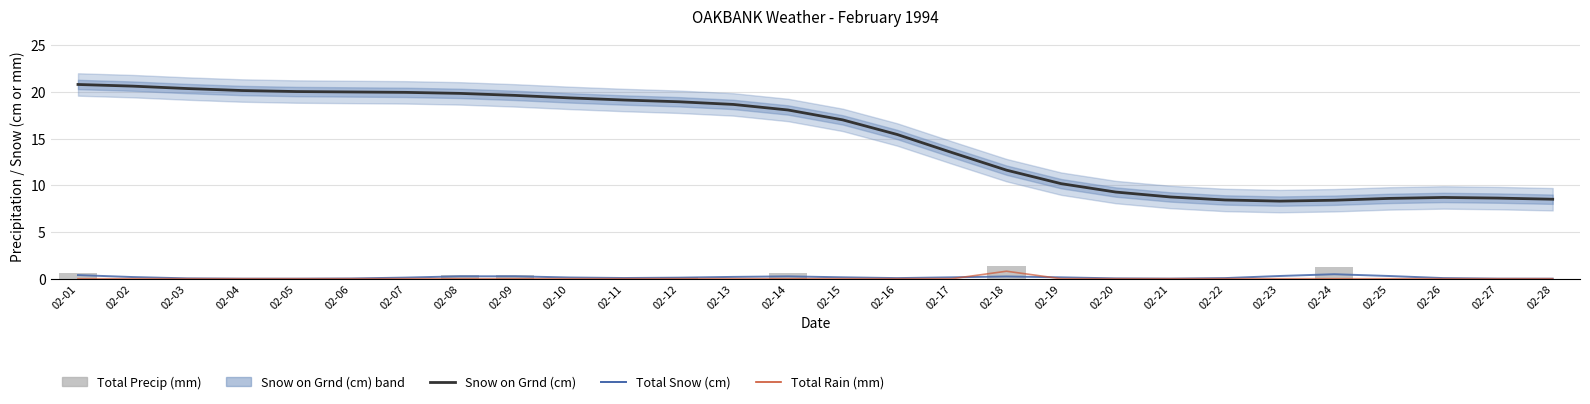

Is it true that Total Rain (mm) equals 0.5 at 02-11?

False